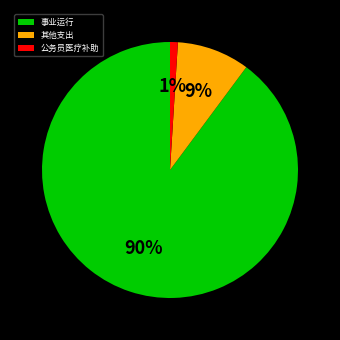

Which category has the biggest portion of the pie?

事业运行